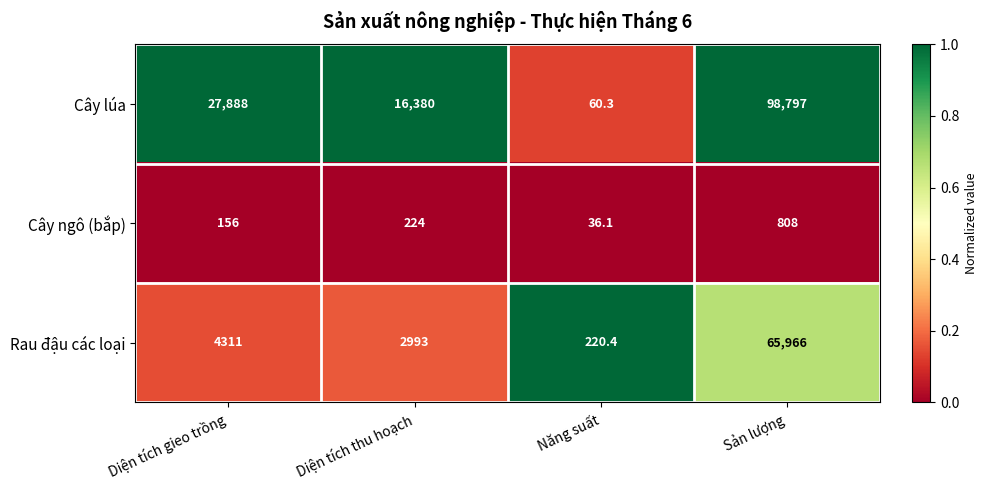

At Sản lượng, list the series in order from smallest to largest.

Cây ngô (bắp), Rau đậu các loại, Cây lúa